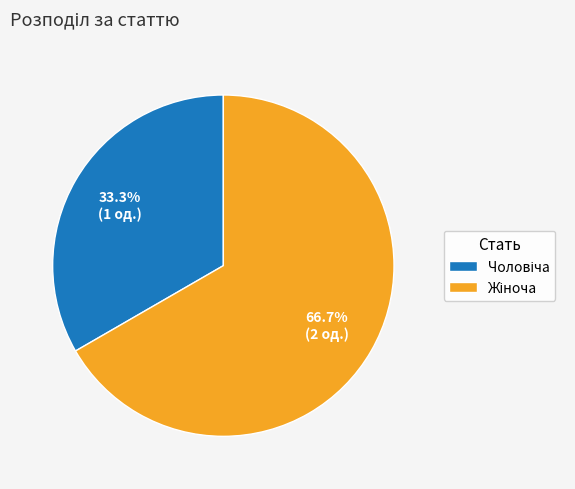

How many slices are in this pie chart?

2